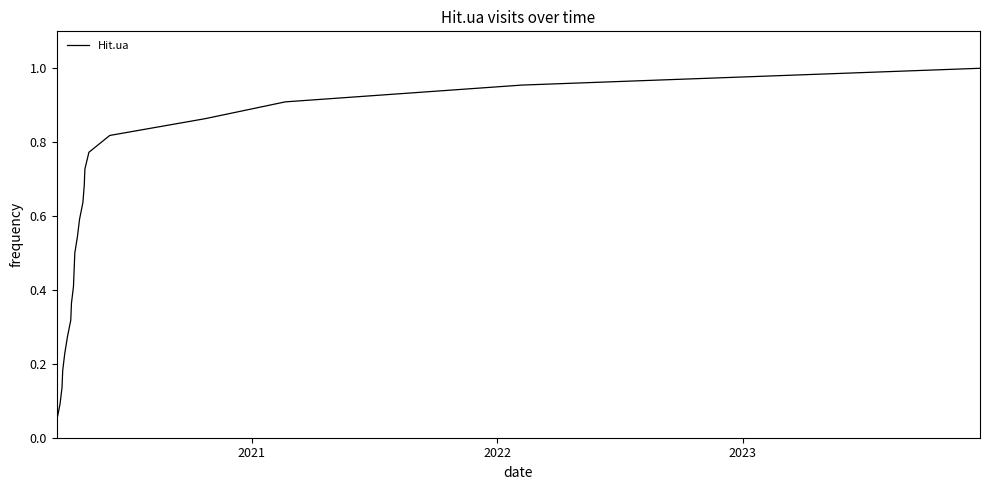

How many lines are shown in the chart?

1